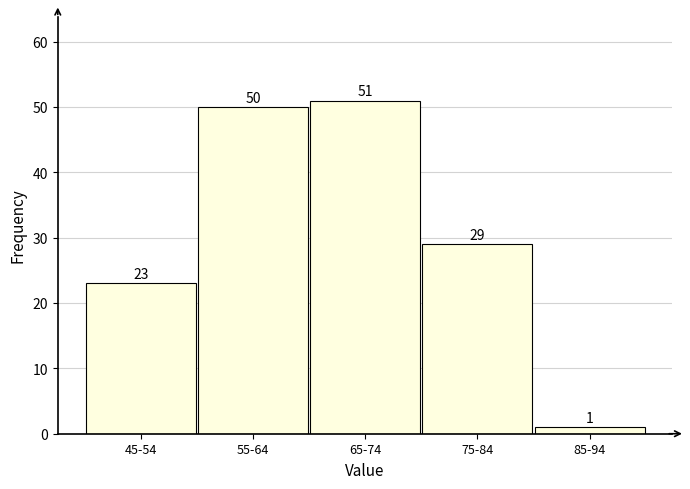

Reading left to right, transcribe all the data shown in this chart.

23	50	51	29	1